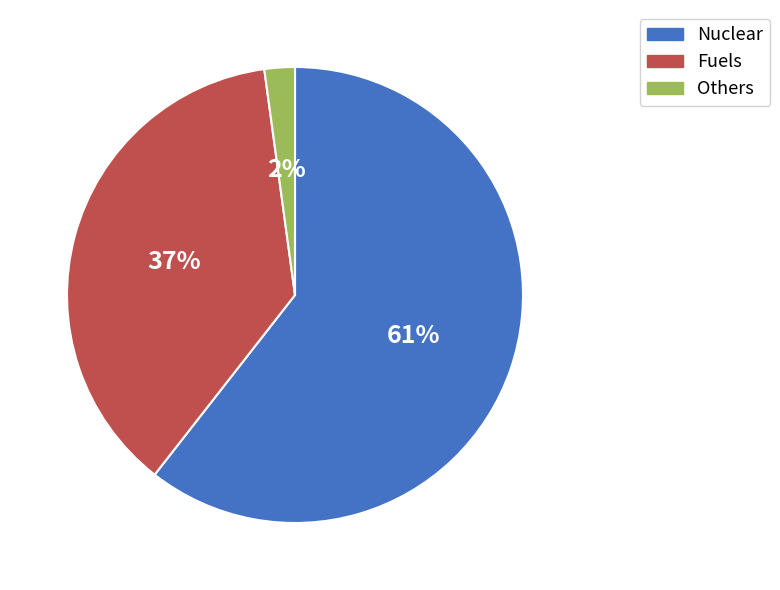

Is there any slice that represents more than half of the pie?

Yes